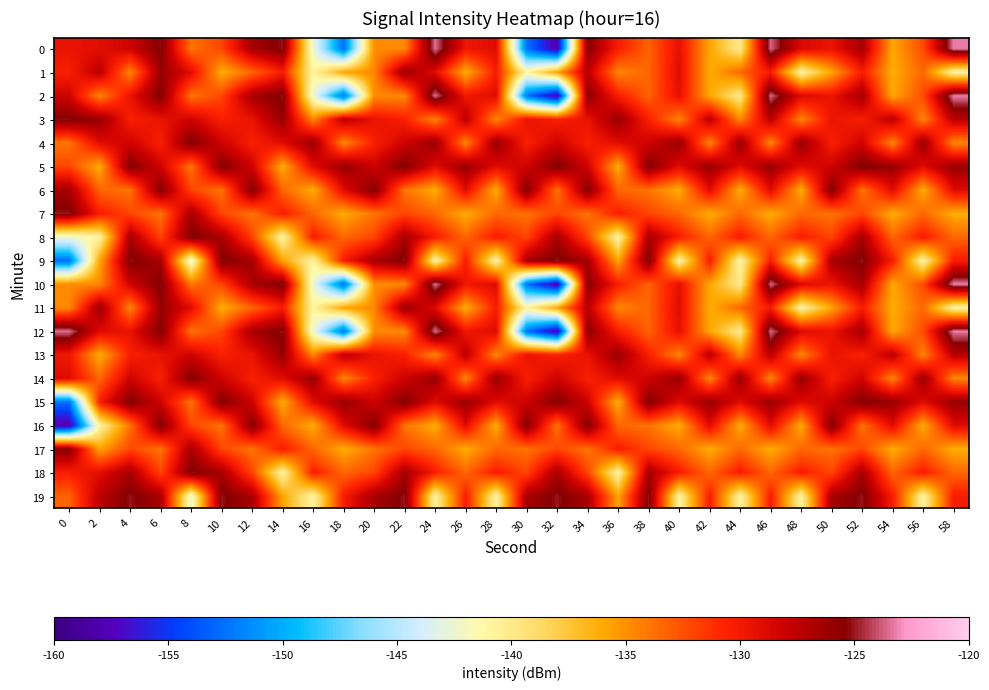

Between 36 and 58, which series saw the biggest shift?

5